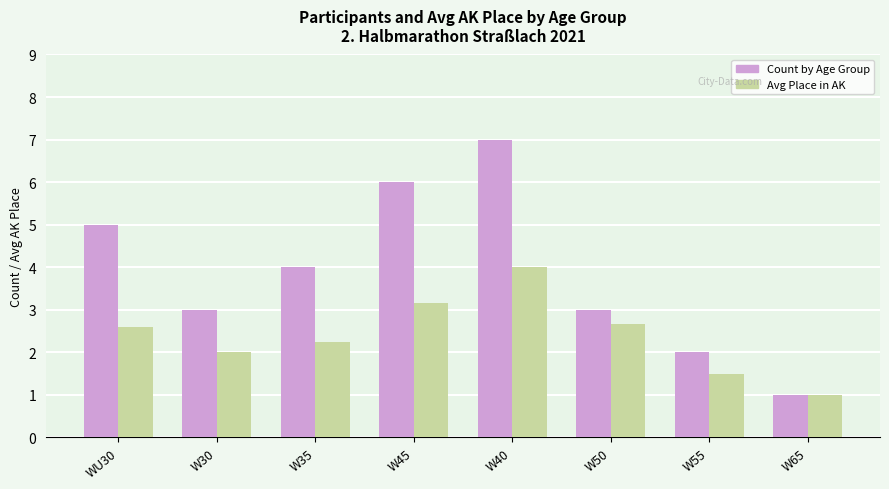

At W45, list the series in order from largest to smallest.

Count by Age Group, Avg Place in AK